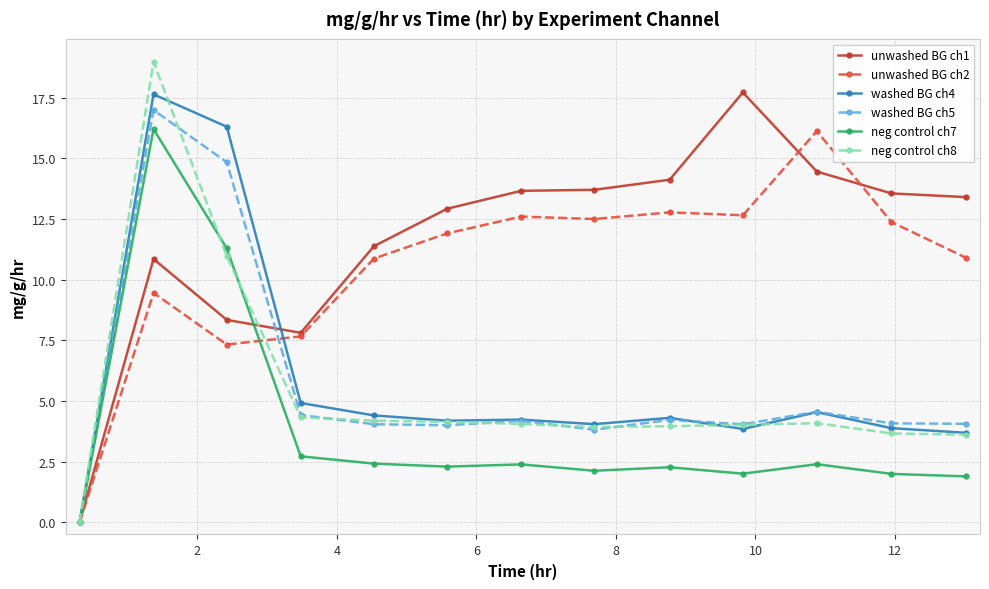

What is the value of the unwashed BG ch2 point at the 13th from the left?

10.9